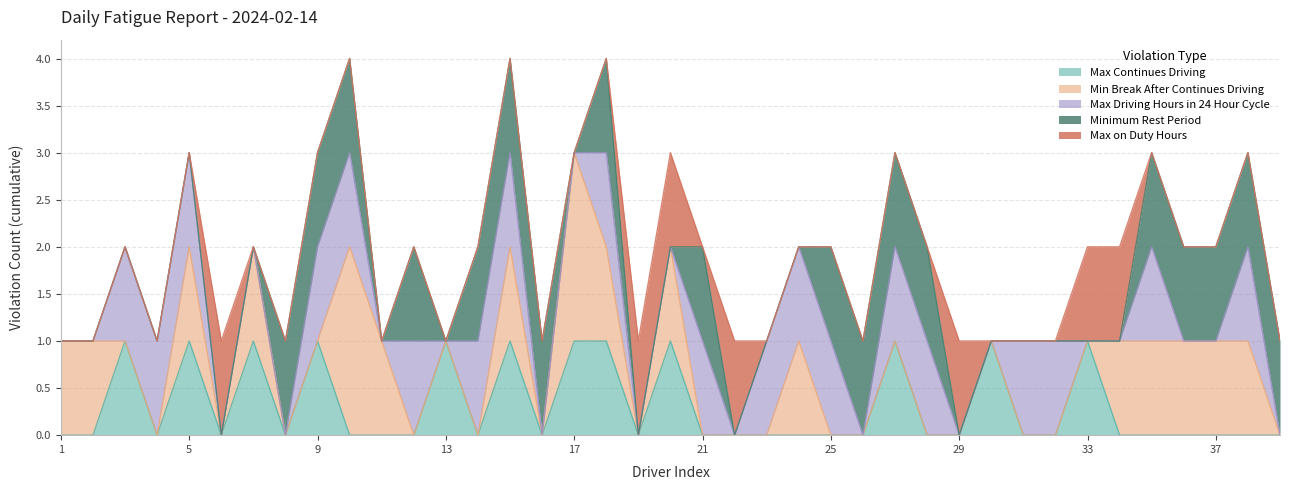

What is the spread (max minus min) of values at 27?

1